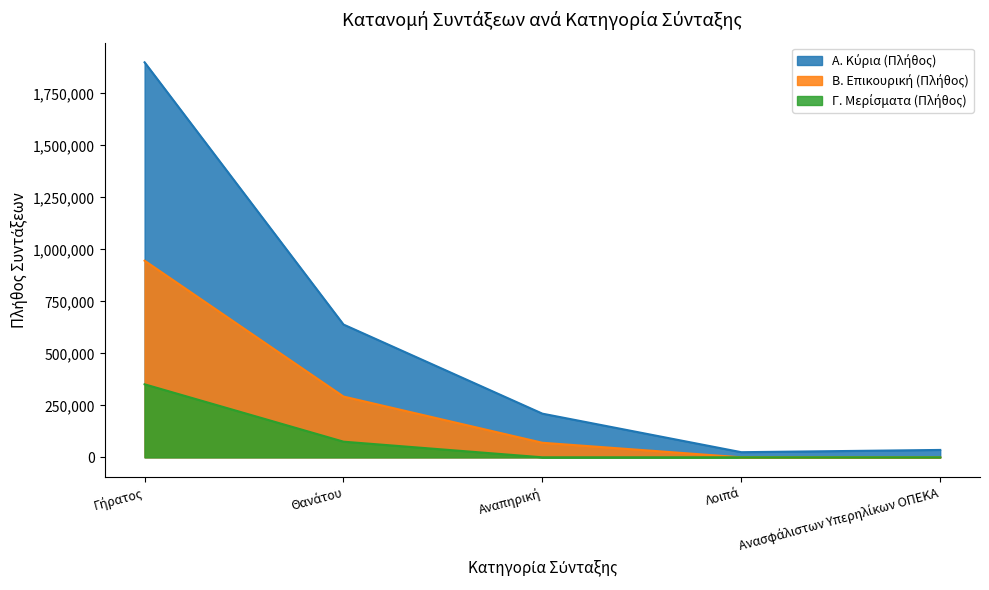

At which category is the sum across all series the highest?

Γήρατος